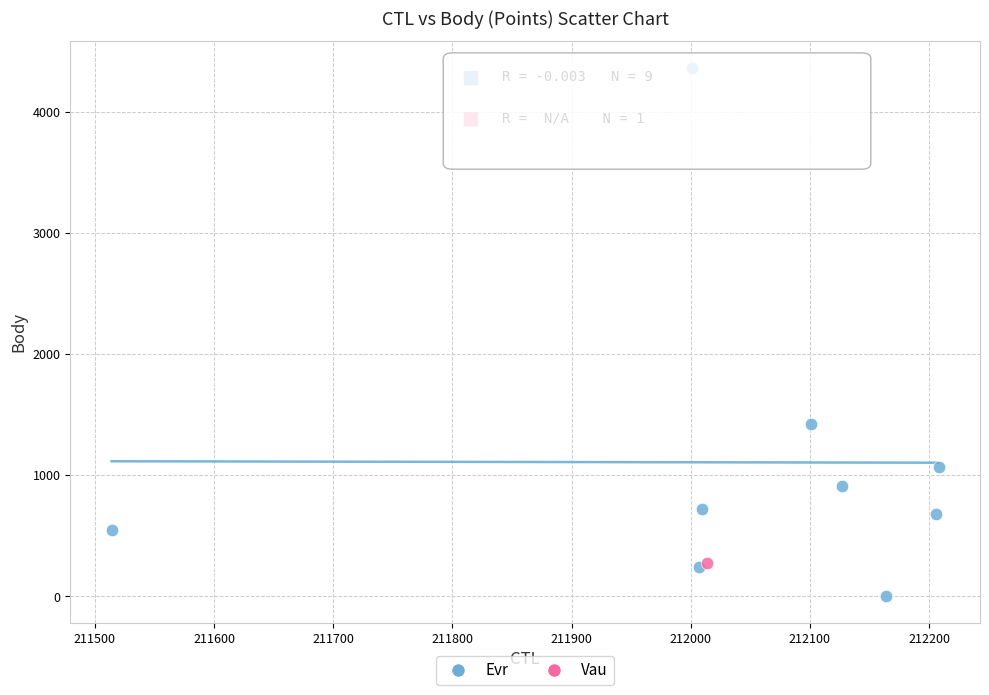

What are all the series names shown in the legend?

Evr, Vau